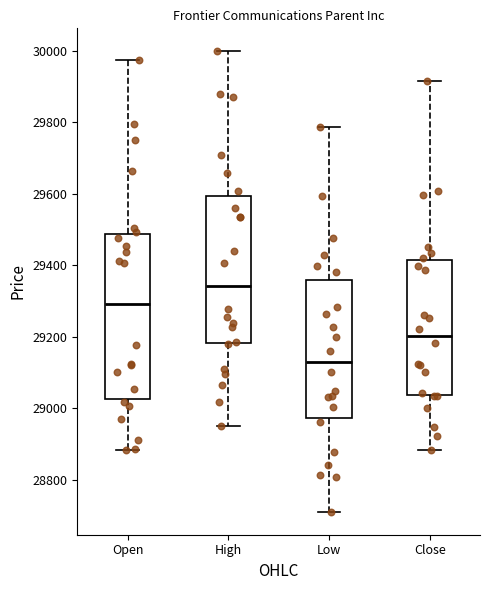

Comparing the boxes themselves (not the whiskers), which one is the tallest?

Open